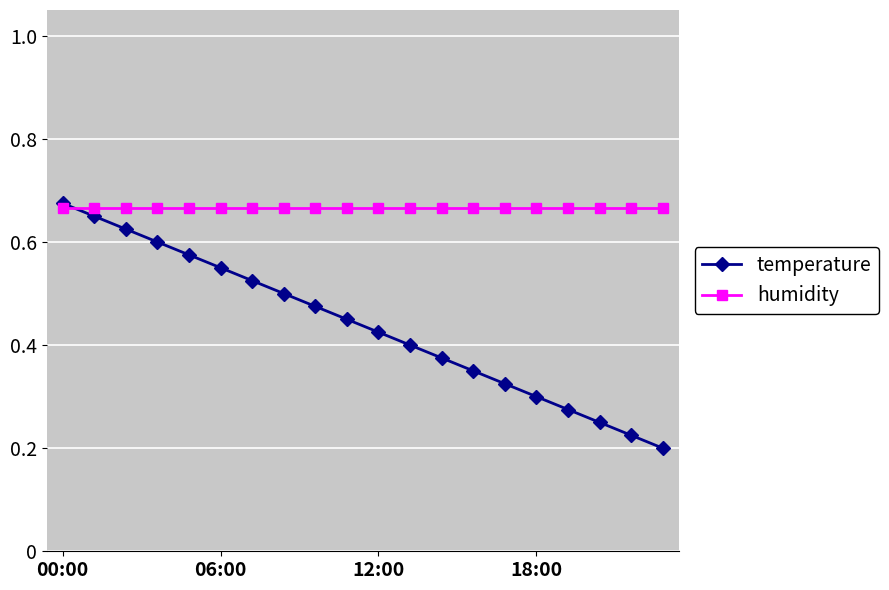

Count the temperature values in the range 0 to 1.

20